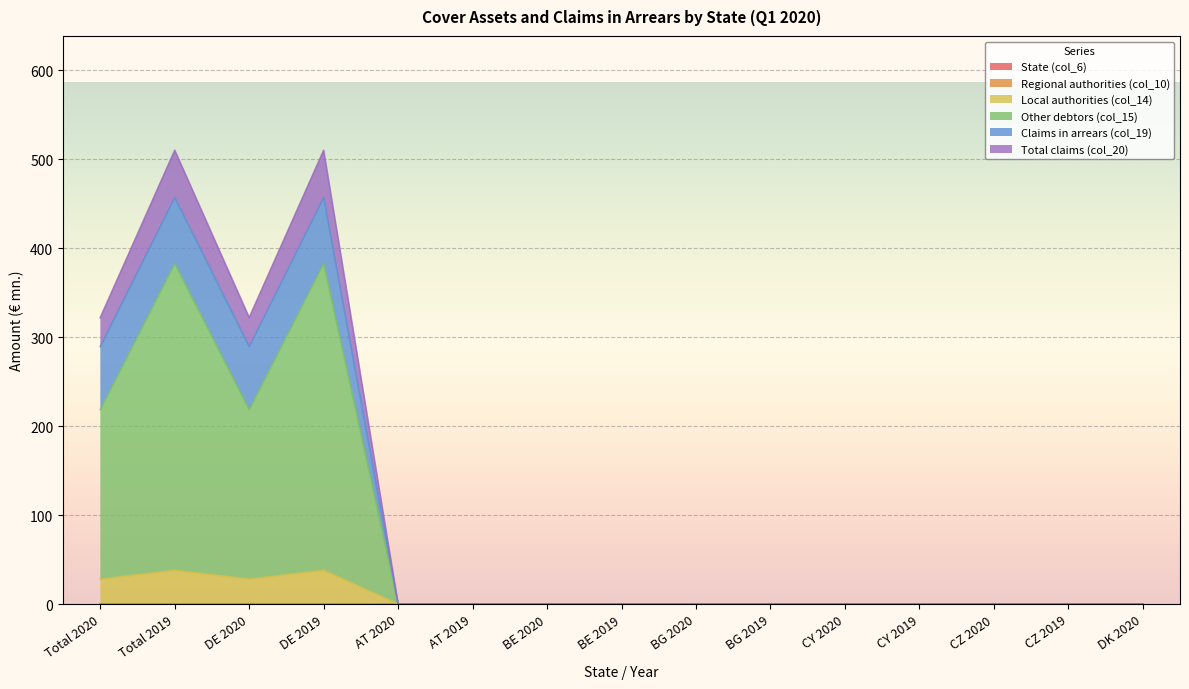

True or false: Total claims (col_20) and Local authorities (col_14) cross at least once.

False